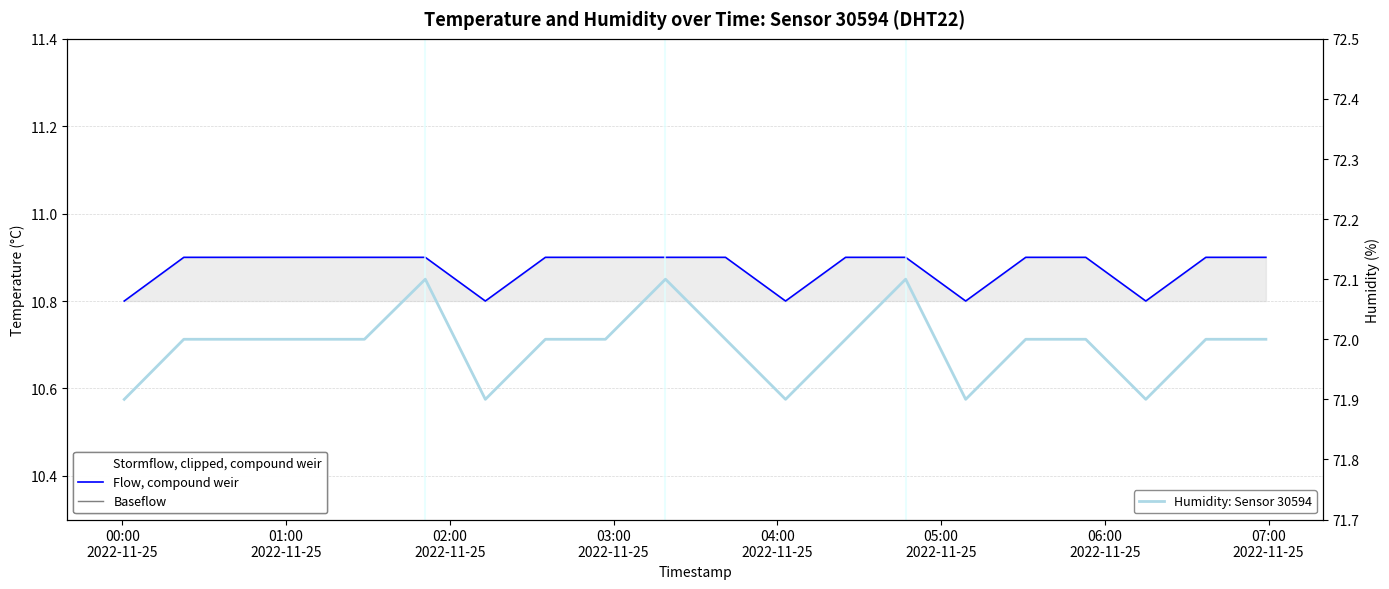

Rank the series by their maximum value, from highest to lowest.

humidity, temperature